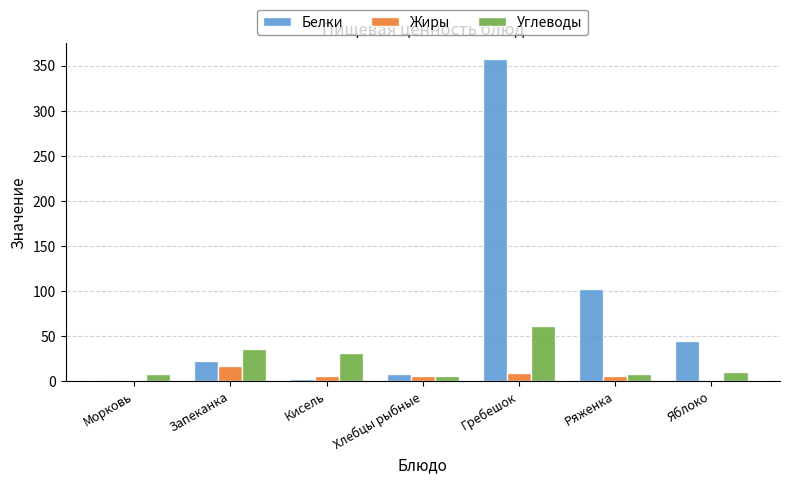

At which label is Белки closest to 179?

Ряженка